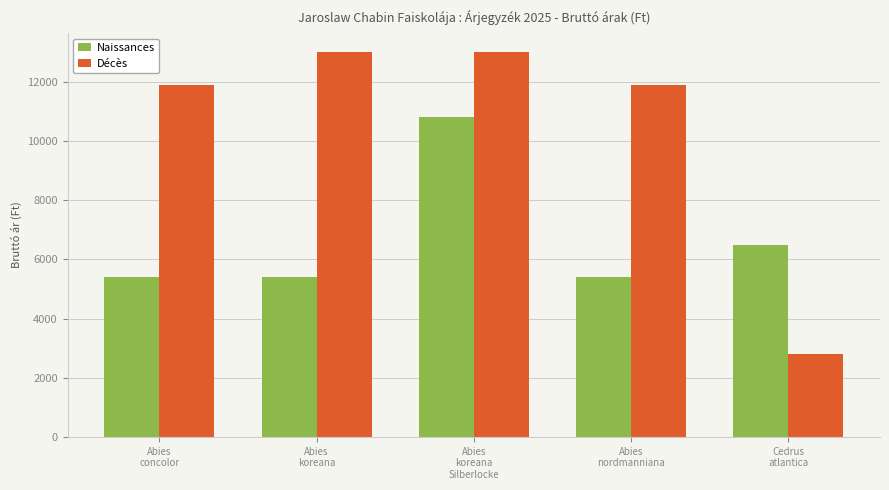

Reading left to right, extract all data points from this chart.

Naissances: 5400	5400	10800	5400	6500
Décès: 11900	13000	13000	11900	2800